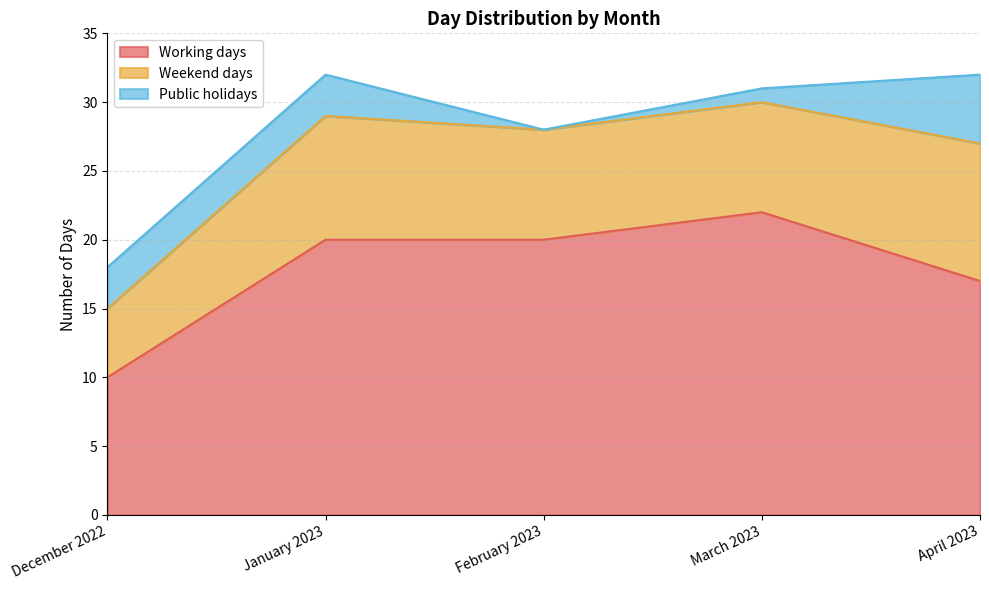

How many Working days values are between 17 and 20?

3